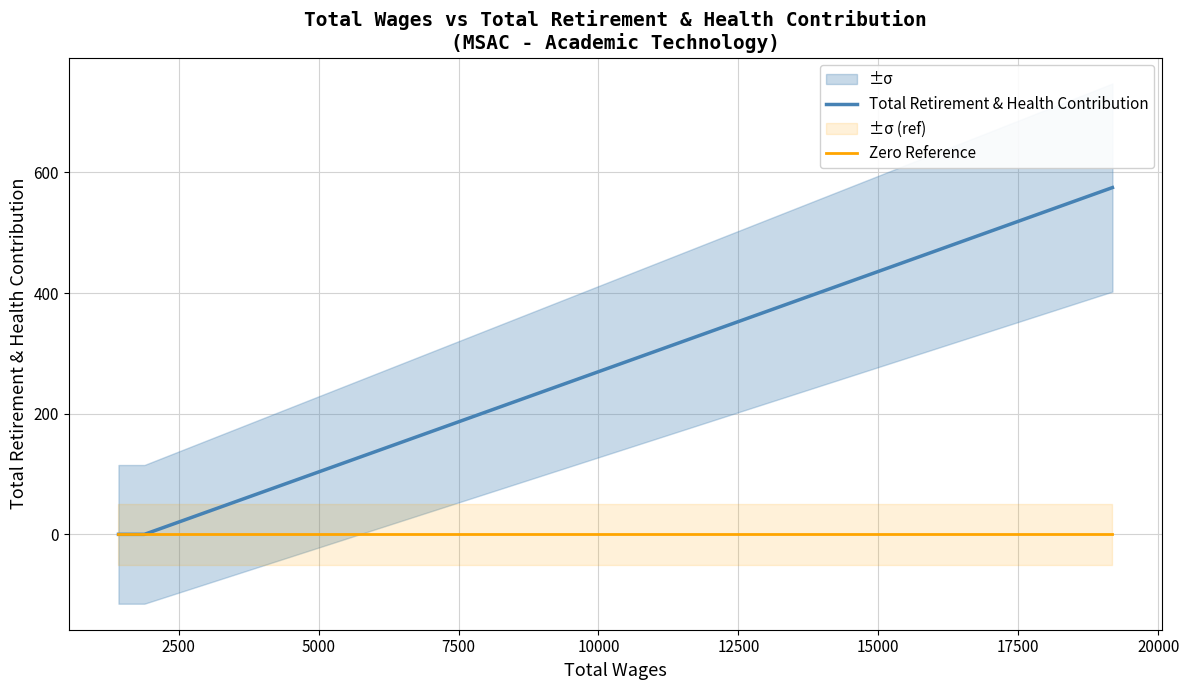

What are all the series names shown in the legend?

Total Retirement & Health Contribution, Zero Reference